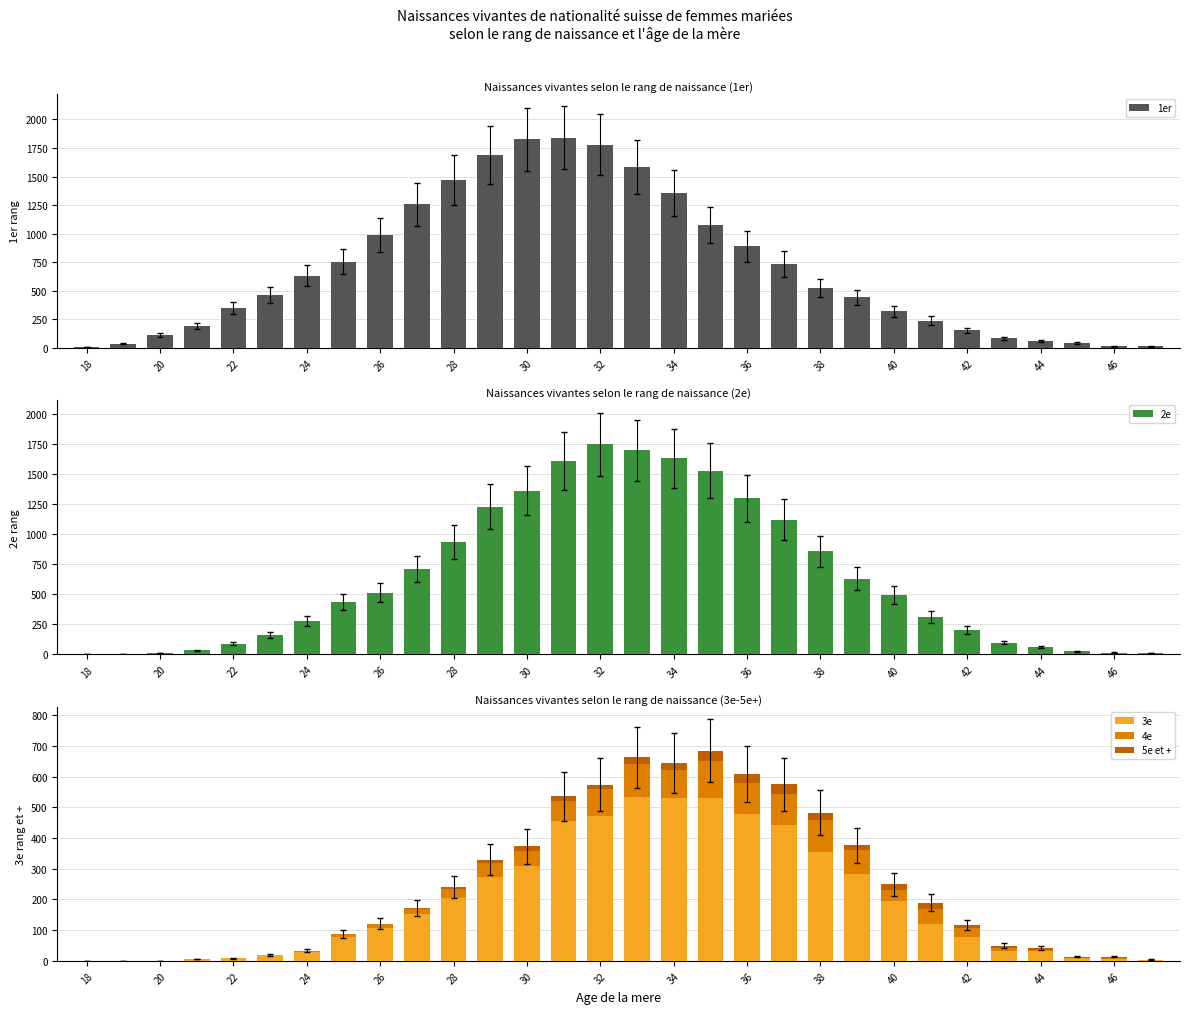

Which series has the largest total across all categories?

1er